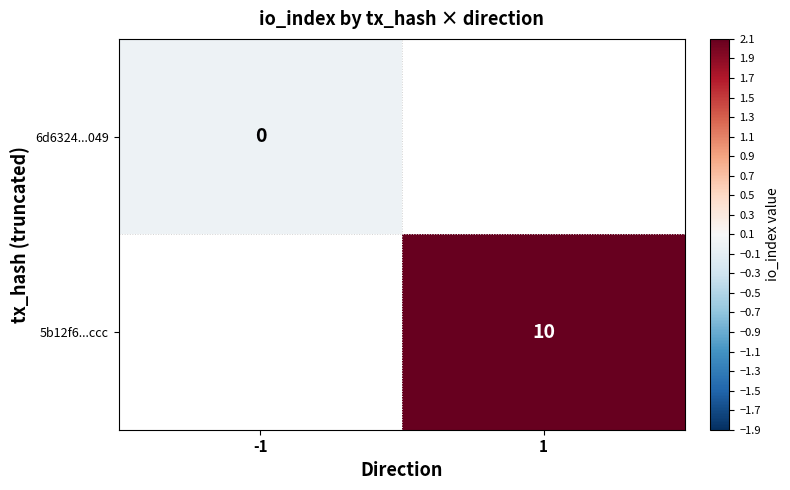

True or false: 5b12f6...ccc has a value of 10 at 1.

True